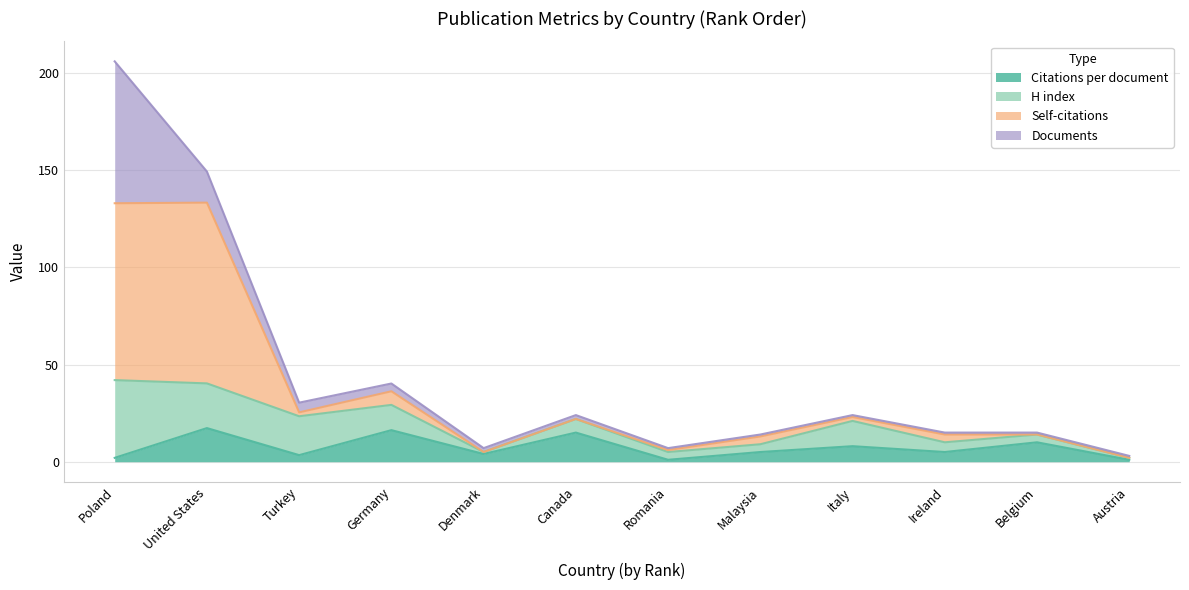

At which category is the sum across all series the highest?

Poland